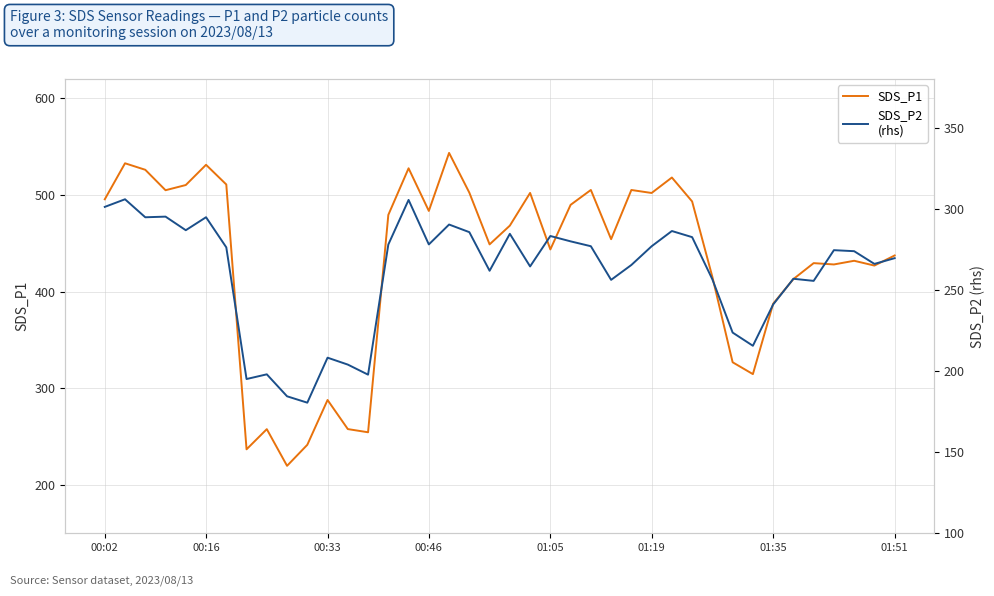

Rank the series by their maximum value, from highest to lowest.

SDS_P1, SDS_P2
(rhs)